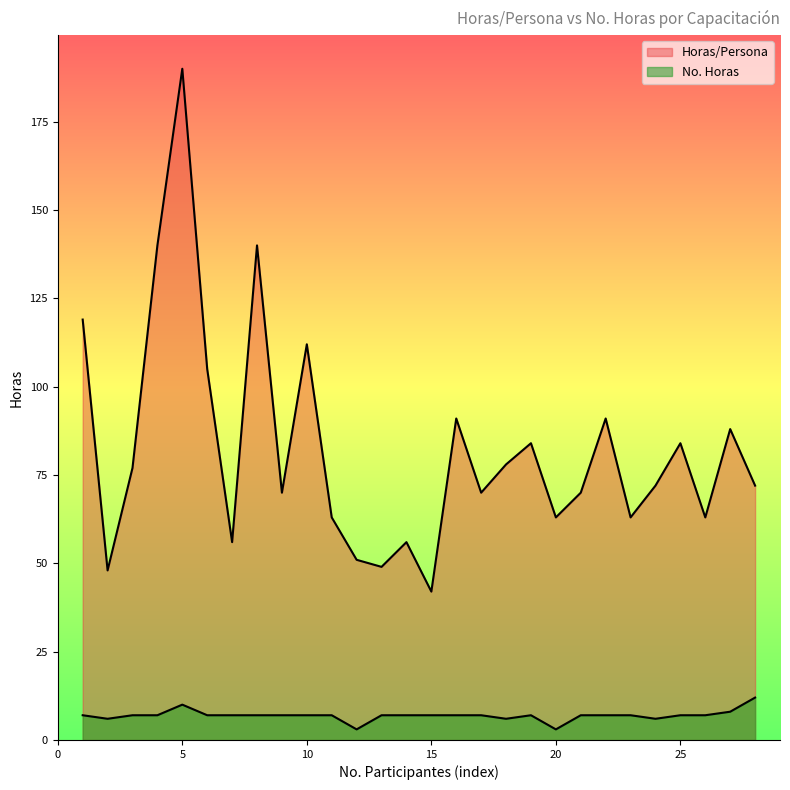

How many lines are shown in the chart?

2